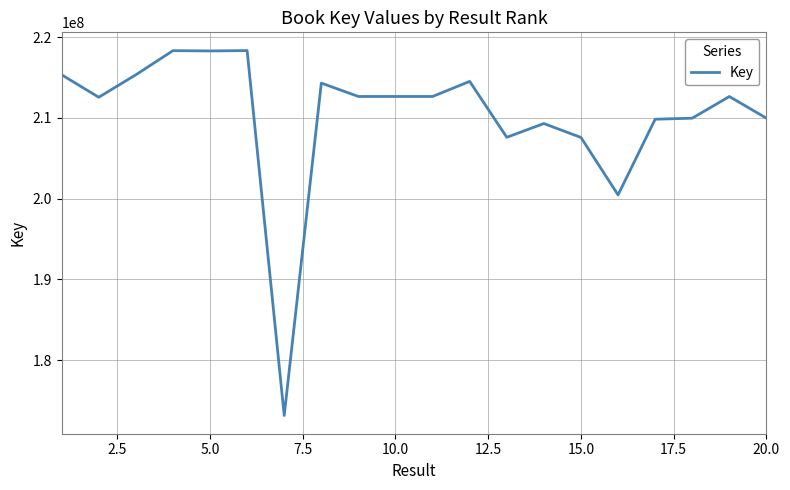

What is the maximum value shown in the chart?

218335874